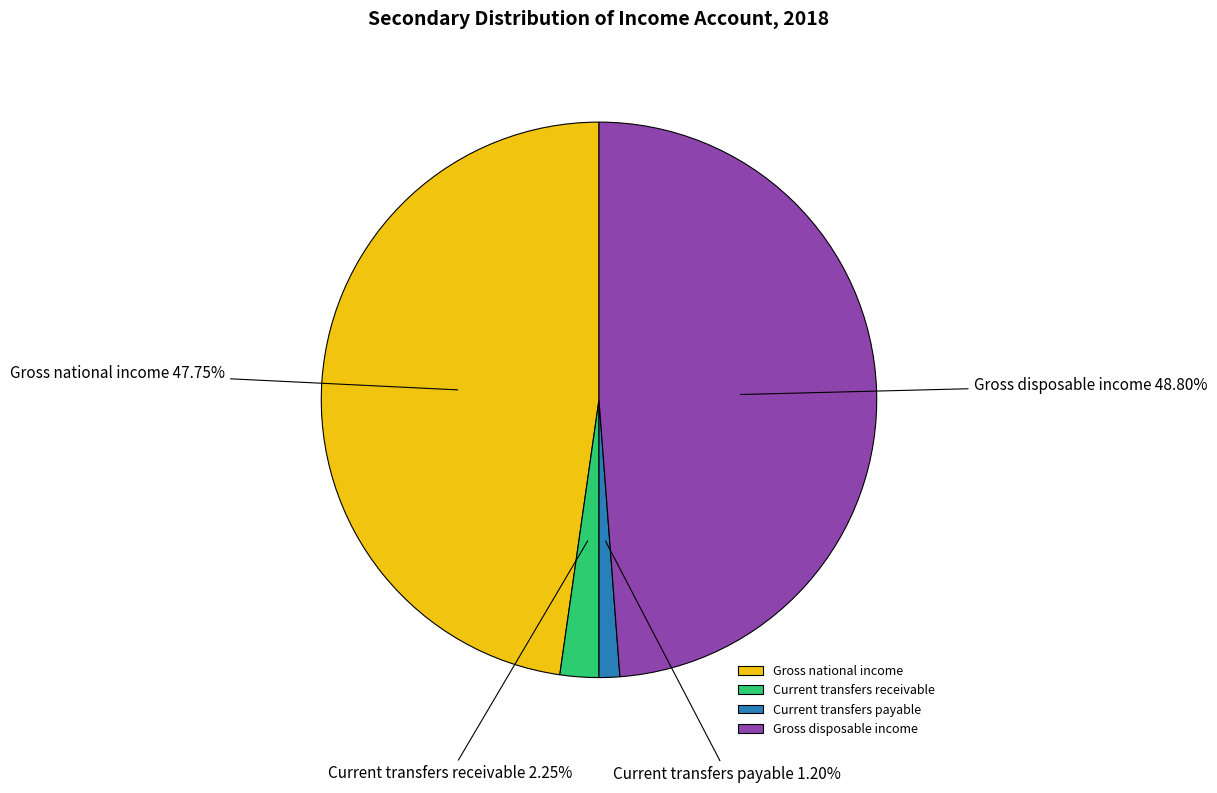

Which category has the biggest portion of the pie?

Gross disposable income